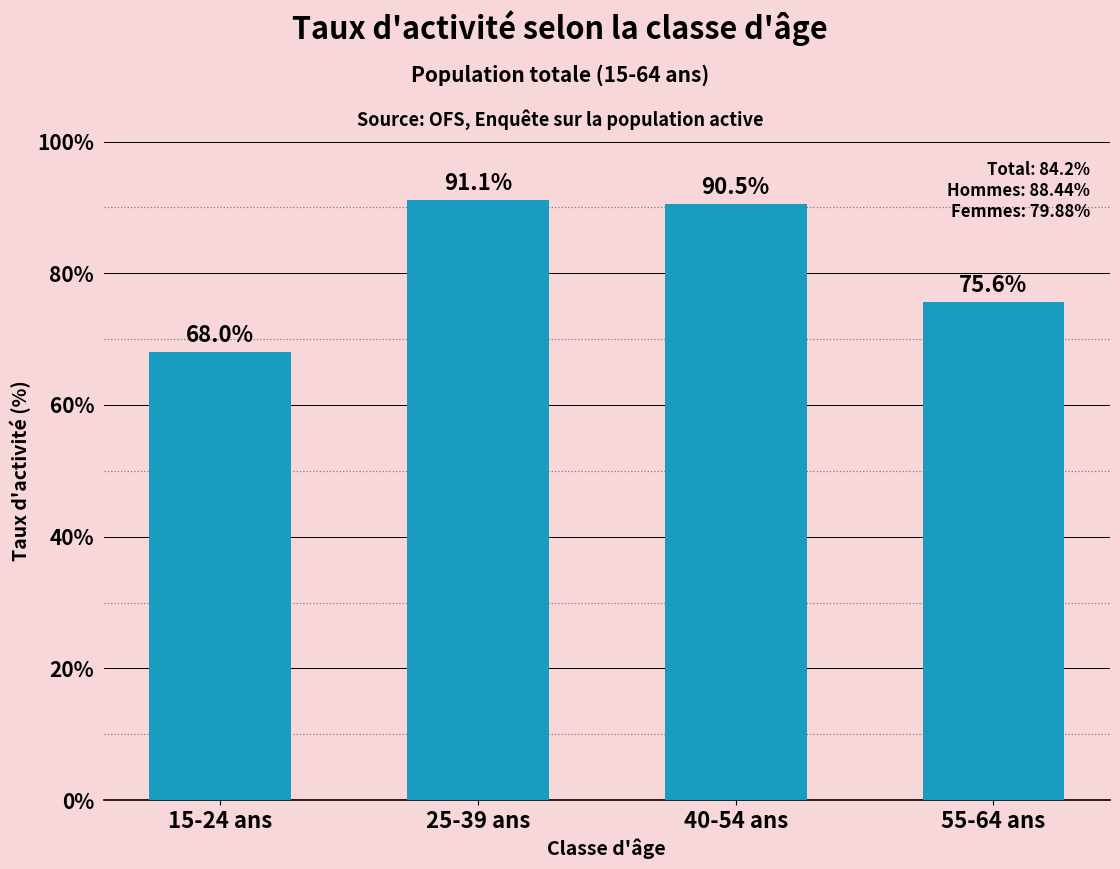

List the labels in order of value, smallest first.

15-24 ans, 55-64 ans, 40-54 ans, 25-39 ans